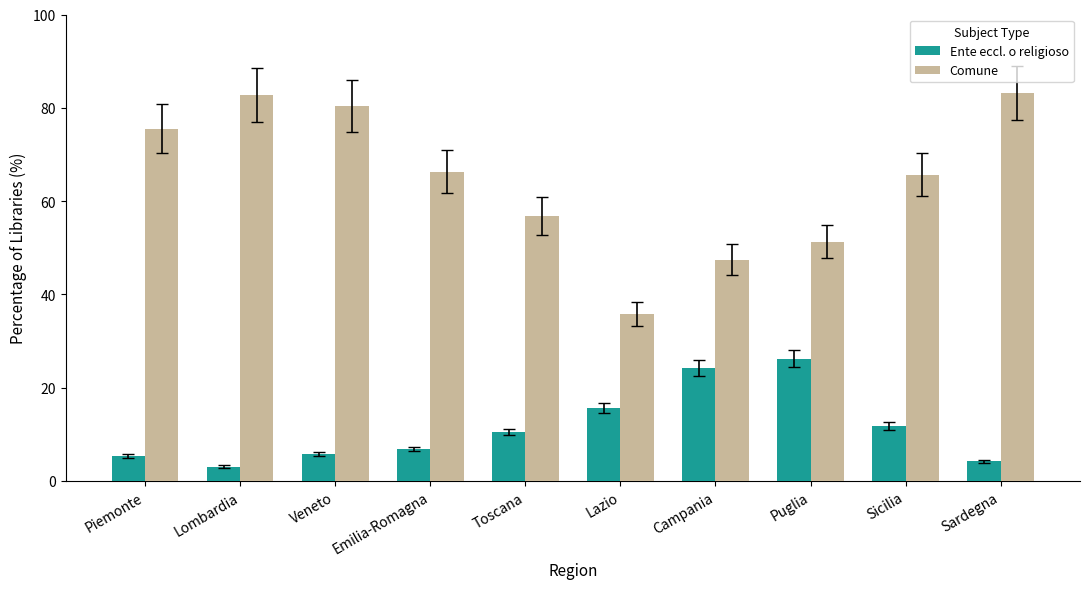

Which series changed the most between Lombardia and Campania?

Comune